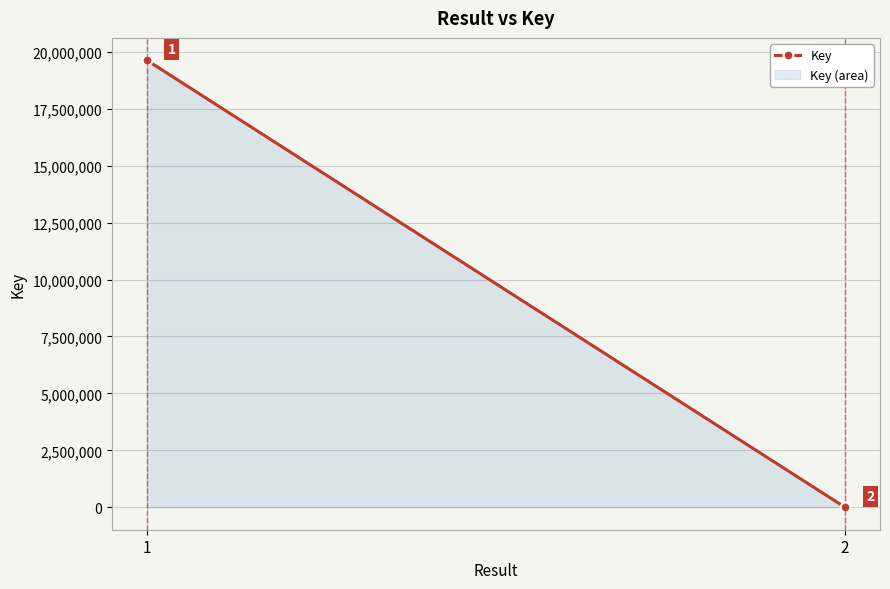

Which category has the lowest value across all series?

2